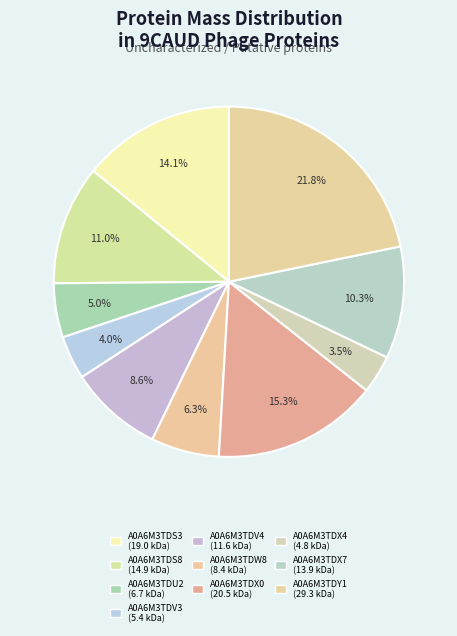

True or false: A0A6M3TDV3 accounts for 4% of the total.

True